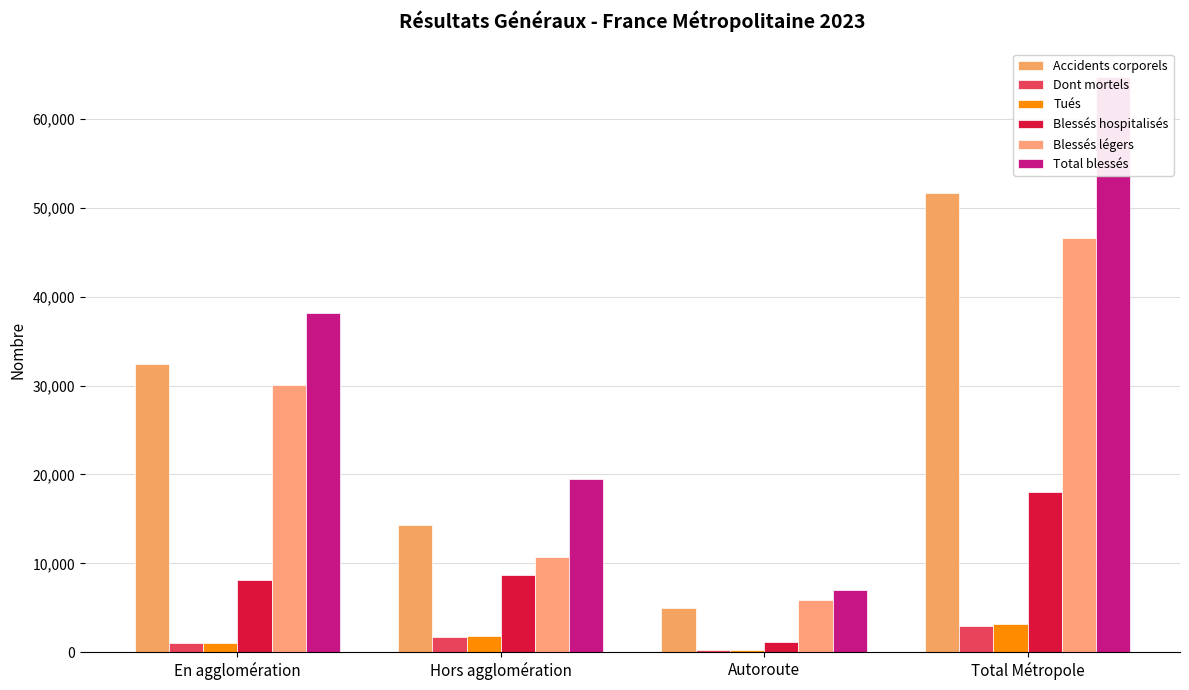

At which label is Accidents corporels closest to 28326?

En agglomération